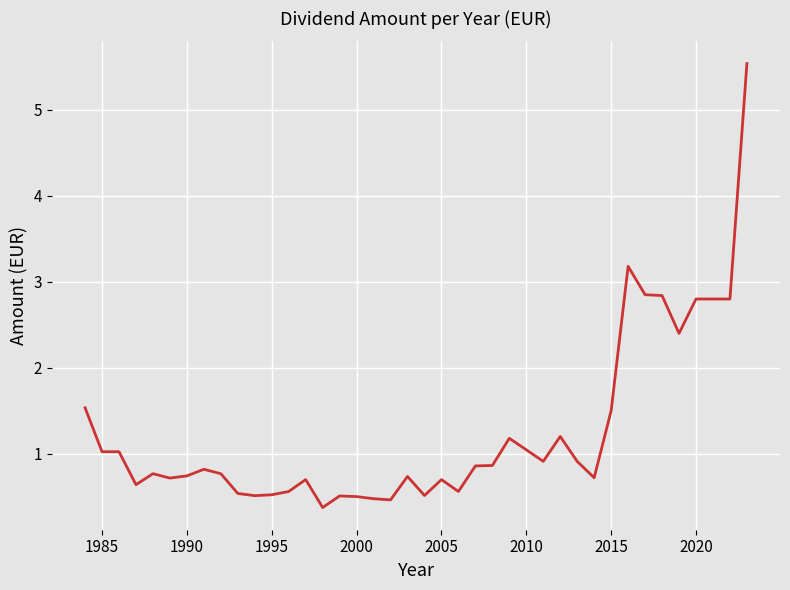

What is the maximum value shown in the chart?

5.5